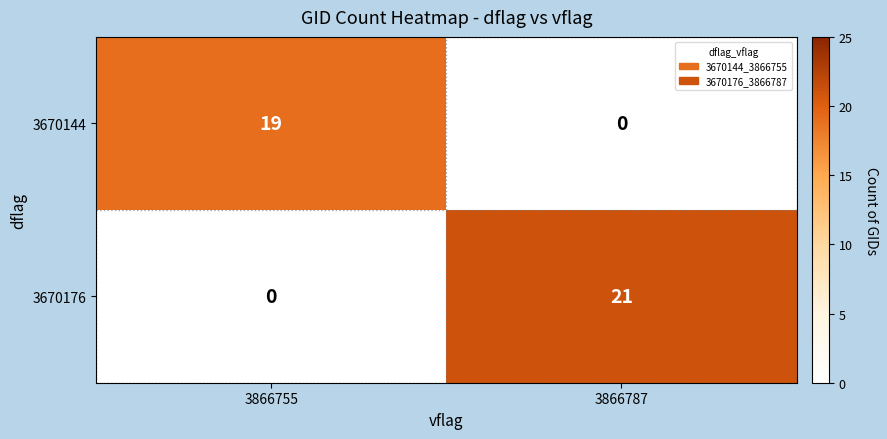

What is the sum of the 3670176 values at 3866787 and 3866755?

21